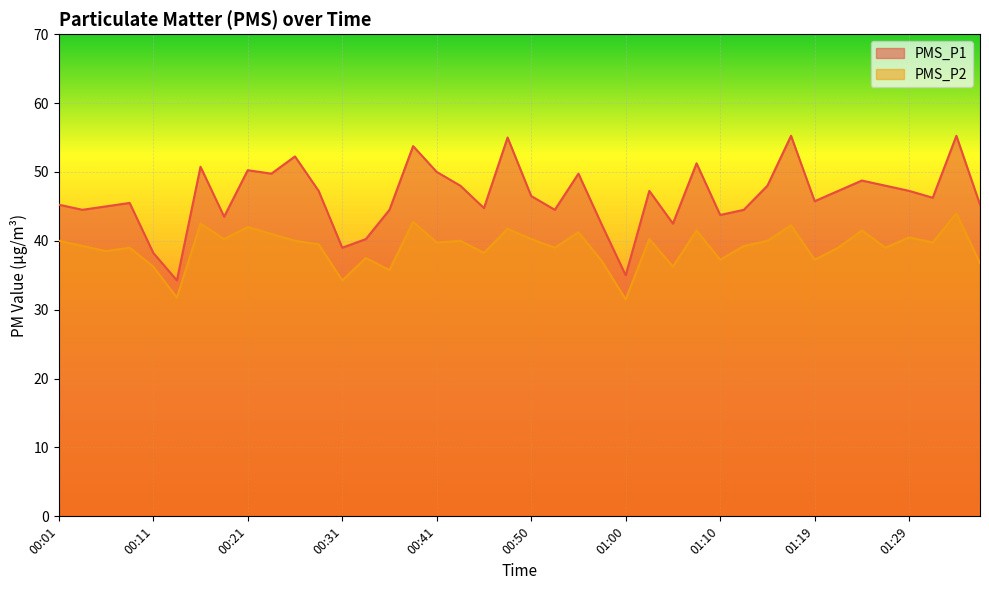

Reading left to right, extract all data points from this chart.

PMS_P1: 45.2	44.5	45.0	45.5	38.2	34.2	50.8	43.5	50.2	49.8	52.2	47.2	39.0	40.2	44.5	53.8	50.0	48.0	44.8	55.0	46.5	44.5	49.8	42.2	35.0	47.2	42.5	51.2	43.8	44.5	48.0	55.2	45.8	47.2	48.8	48.0	47.2	46.2	55.2	45.2
PMS_P2: 40.0	39.2	38.5	39.0	36.2	31.8	42.5	40.2	42.0	41.0	40.0	39.5	34.2	37.5	35.8	42.8	39.8	40.0	38.2	41.8	40.2	39.0	41.2	37.0	31.5	40.2	36.2	41.5	37.2	39.2	40.0	42.2	37.2	39.0	41.5	39.0	40.5	39.8	44.0	36.8